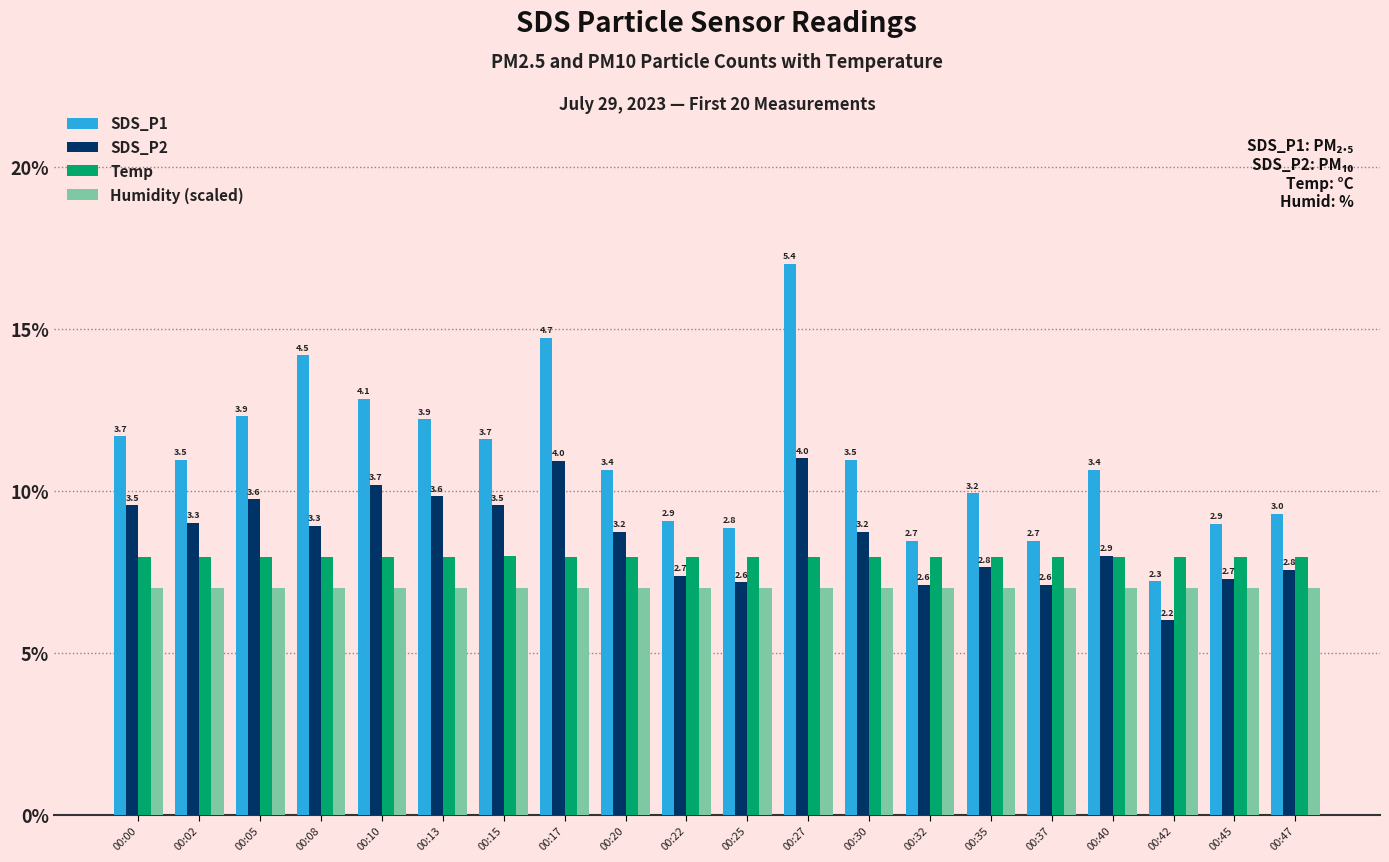

Reading right to left, what are all the values shown in this chart?

SDS_P1: 00:47=9.3	00:45=9.0	00:42=7.2	00:40=10.6	00:37=8.5	00:35=9.9	00:32=8.5	00:30=11.0	00:27=17.0	00:25=8.9	00:22=9.1	00:20=10.6	00:17=14.7	00:15=11.6	00:13=12.2	00:10=12.8	00:08=14.2	00:05=12.3	00:02=11.0	00:00=11.7
SDS_P2: 00:47=7.6	00:45=7.3	00:42=6.0	00:40=8.0	00:37=7.1	00:35=7.6	00:32=7.1	00:30=8.7	00:27=11.0	00:25=7.2	00:22=7.4	00:20=8.7	00:17=10.9	00:15=9.6	00:13=9.8	00:10=10.2	00:08=8.9	00:05=9.7	00:02=9.0	00:00=9.6
Temp: 00:47=8.0	00:45=8.0	00:42=8.0	00:40=8.0	00:37=8.0	00:35=8.0	00:32=8.0	00:30=8.0	00:27=8.0	00:25=8.0	00:22=8.0	00:20=8.0	00:17=8.0	00:15=8.0	00:13=8.0	00:10=8.0	00:08=8.0	00:05=8.0	00:02=8.0	00:00=8.0
Humidity (scaled): 00:47=7.0	00:45=7.0	00:42=7.0	00:40=7.0	00:37=7.0	00:35=7.0	00:32=7.0	00:30=7.0	00:27=7.0	00:25=7.0	00:22=7.0	00:20=7.0	00:17=7.0	00:15=7.0	00:13=7.0	00:10=7.0	00:08=7.0	00:05=7.0	00:02=7.0	00:00=7.0